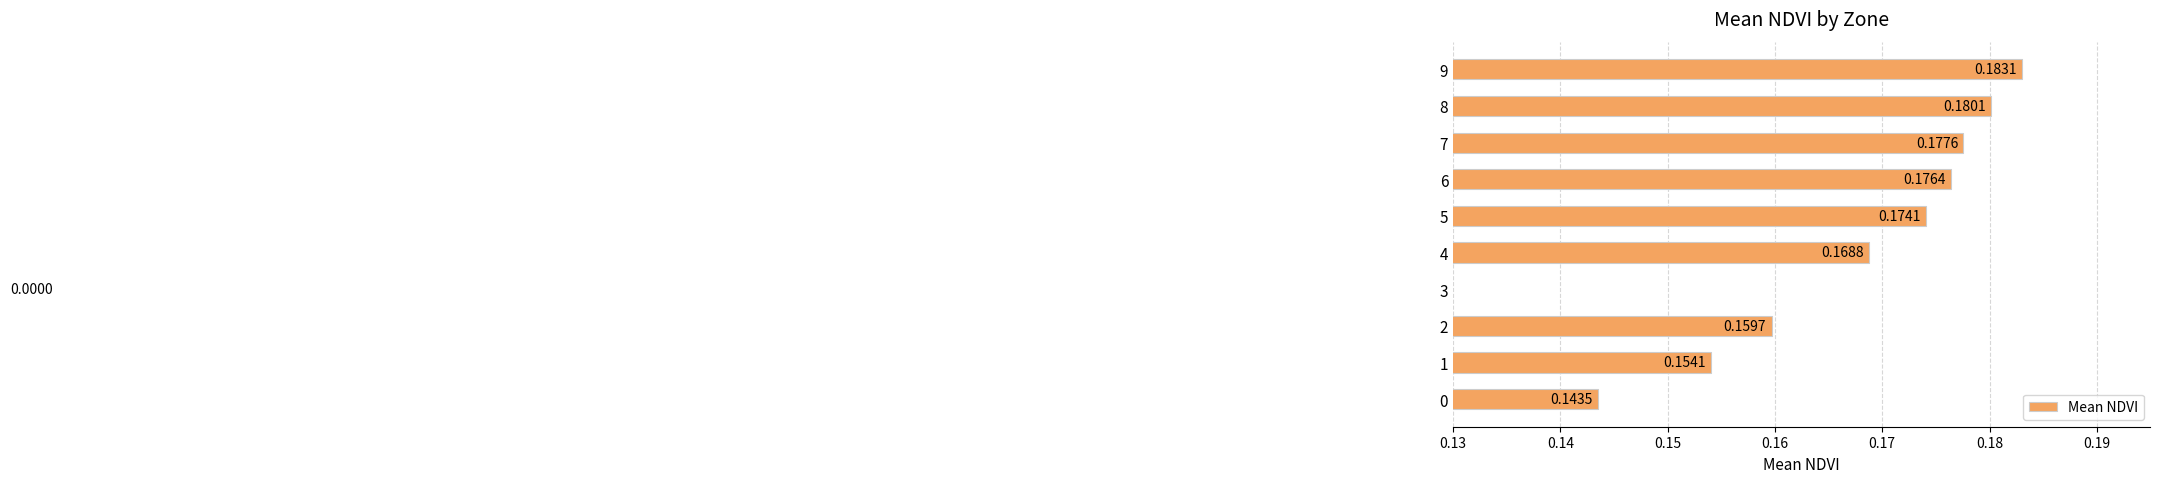

The chart shows a value of 0.2 at 4. True or false?

False